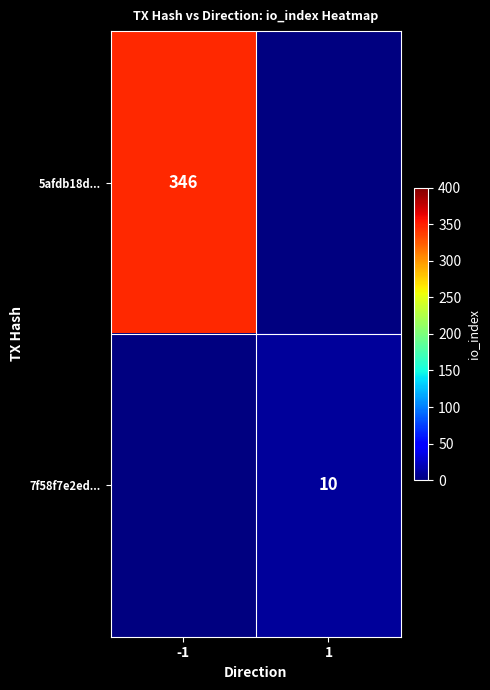

Is it true that 5afdb18d... equals 577 at -1?

False